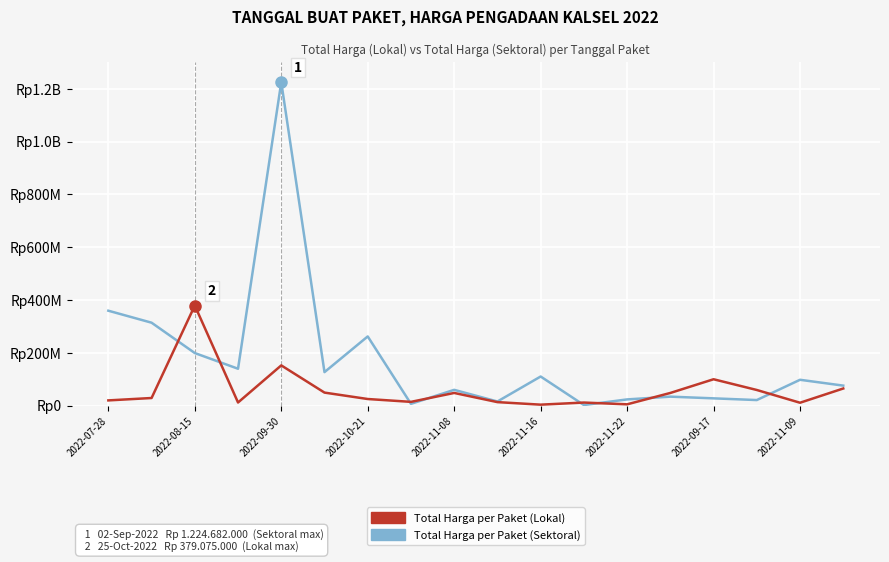

What are all the series names shown in the legend?

Total Harga per Paket (Lokal), Total Harga per Paket (Sektoral)